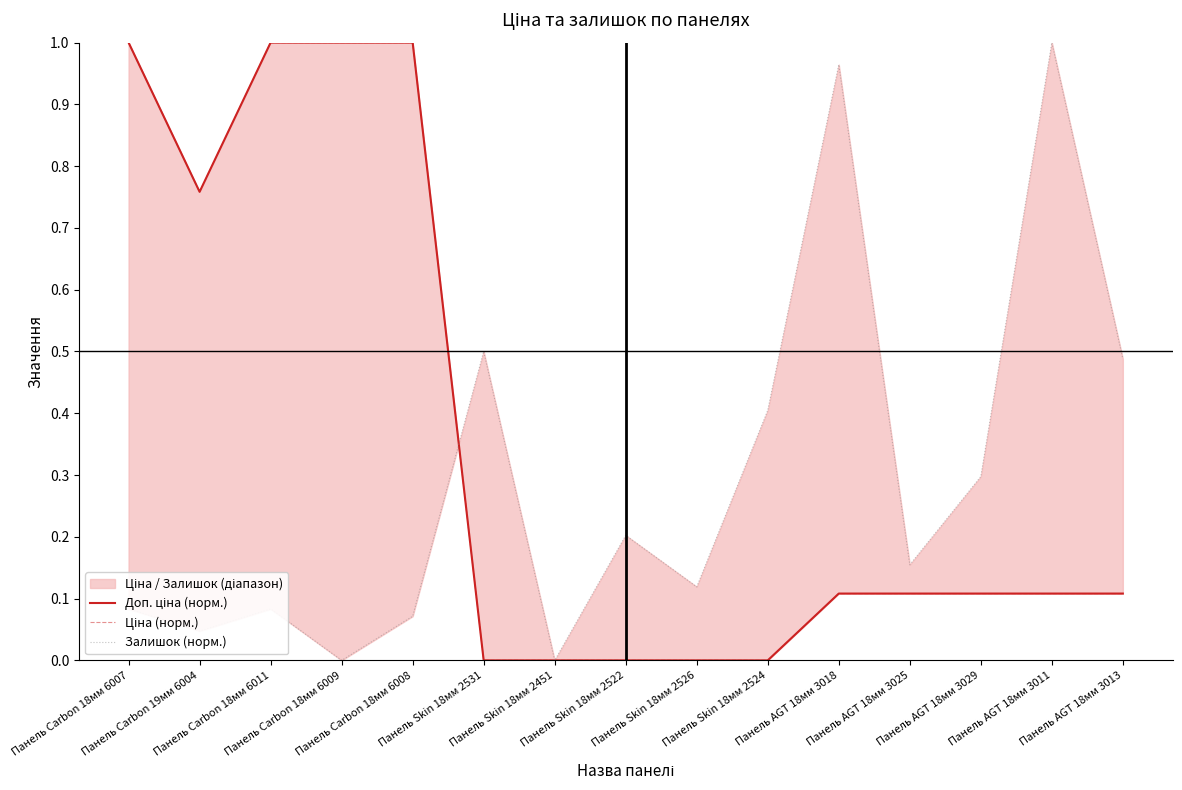

What position from the left is Панель AGT 18мм 3011?

14